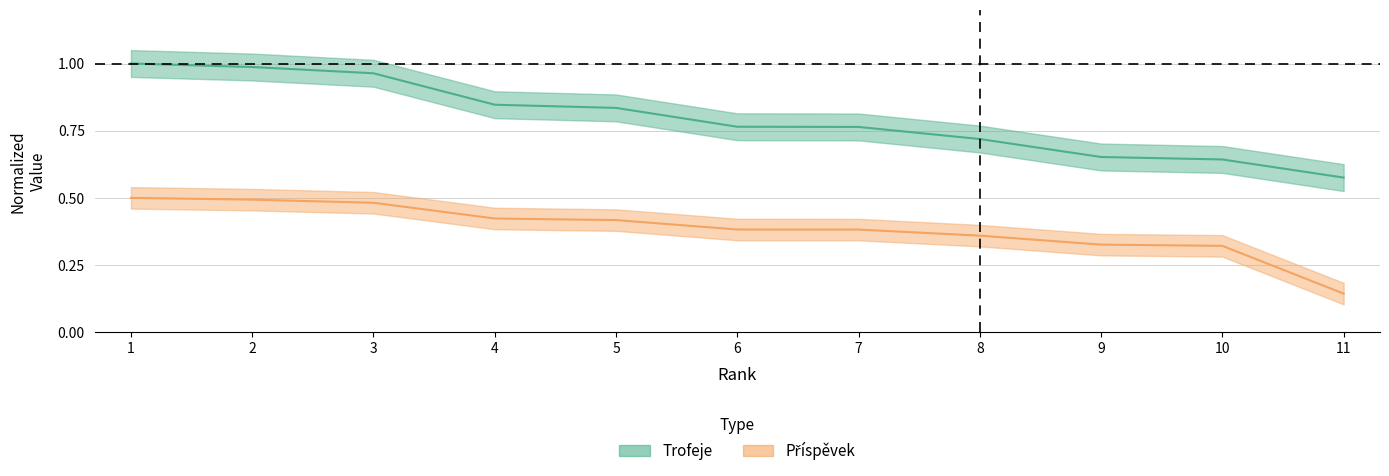

True or false: Trofeje has a value of 0.6 at 11.

True